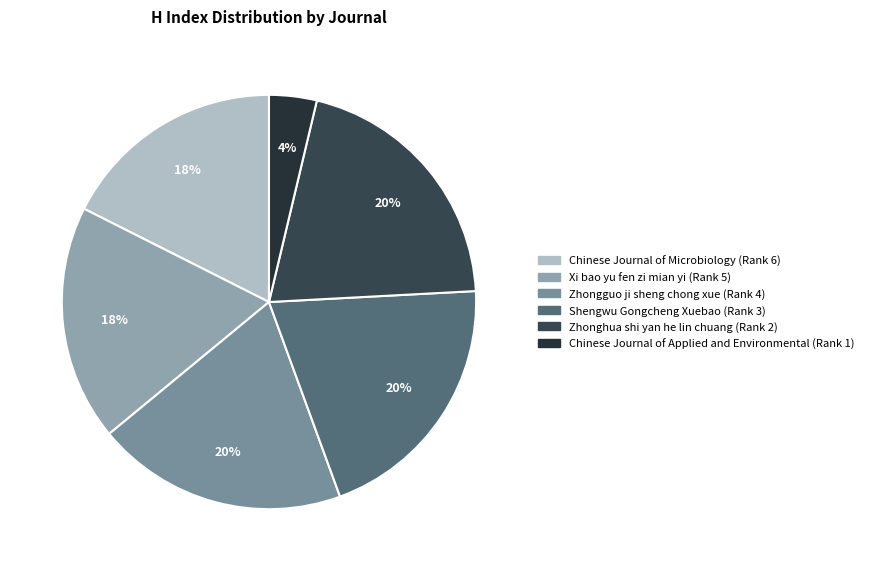

Rank the categories by value from lowest to highest.

Chinese Journal of Applied and Environmental (Rank 1), Chinese Journal of Microbiology (Rank 6), Xi bao yu fen zi mian yi (Rank 5), Zhongguo ji sheng chong xue (Rank 4), Shengwu Gongcheng Xuebao (Rank 3), Zhonghua shi yan he lin chuang (Rank 2)